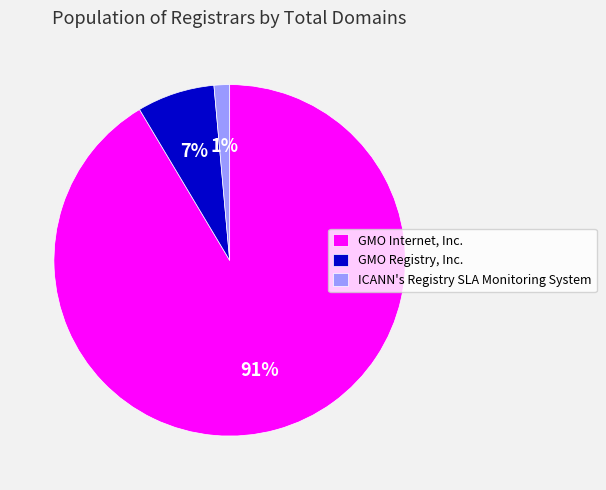

Is it true that GMO Internet, Inc. is 91% of the pie?

True